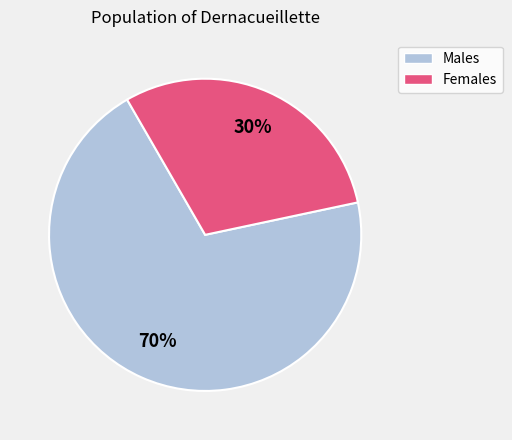

To the nearest percent, what is the difference between the largest and smallest slice percentages?

40%